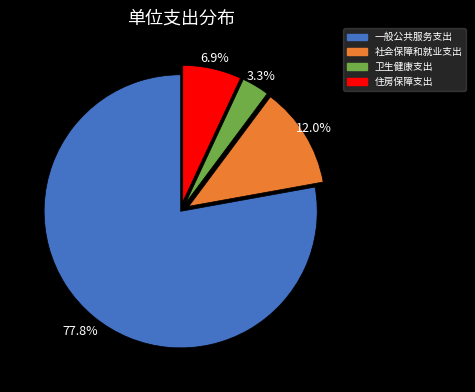

What is the smallest slice in the pie chart?

卫生健康支出